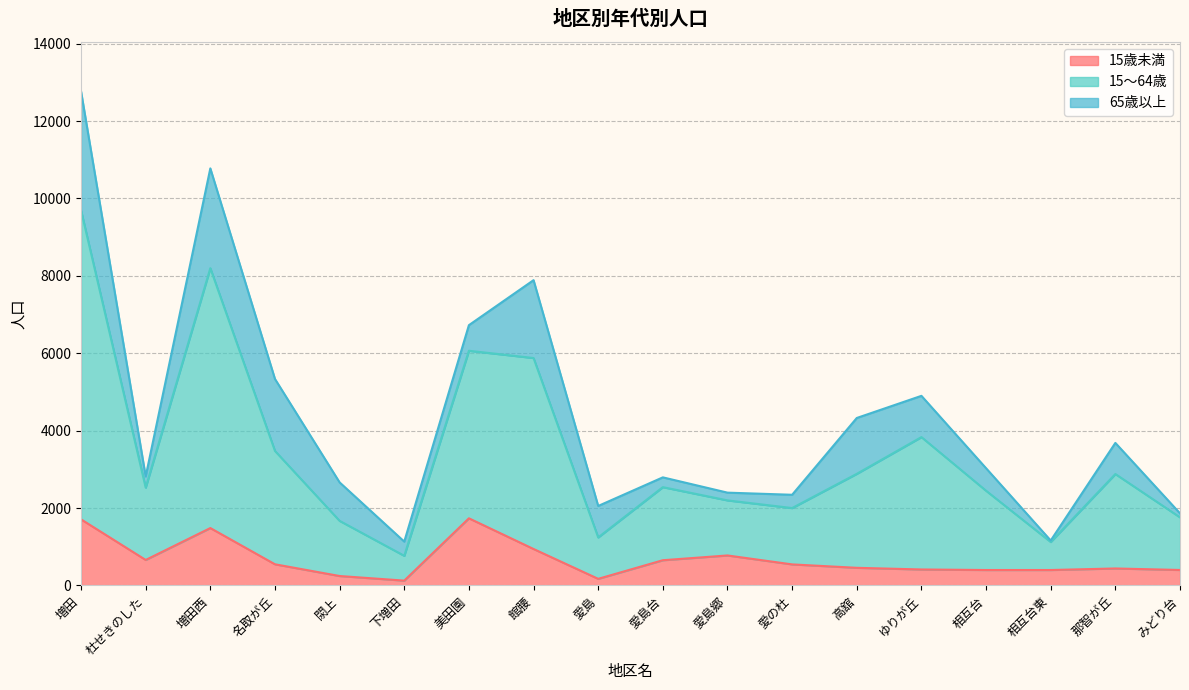

What is the total value across all series at 相互台?

3030